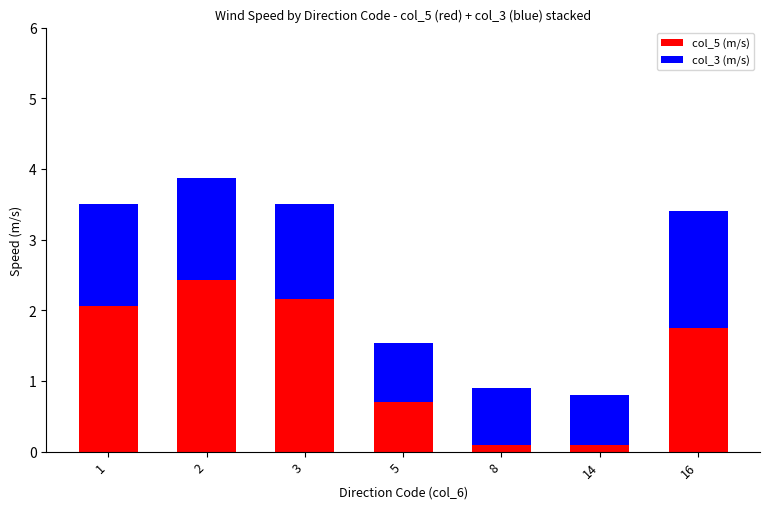

Is it true that col_5 (m/s) equals 0.5 at 16?

False